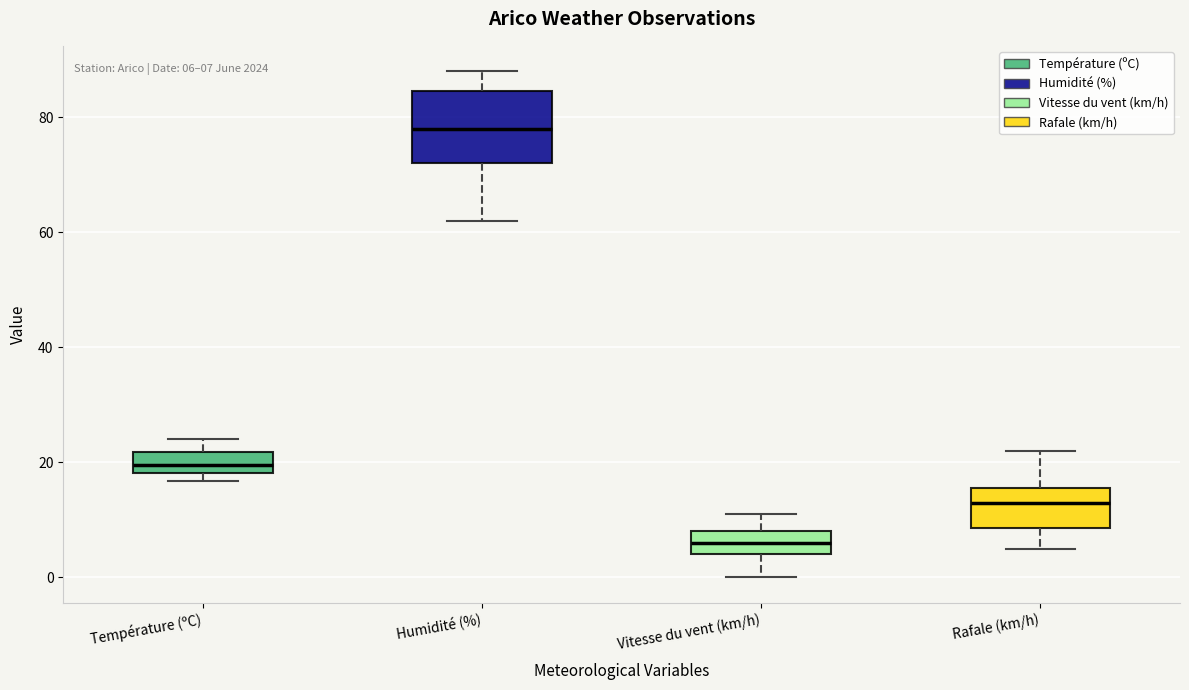

Which box's median line is the highest?

Humidité (%)